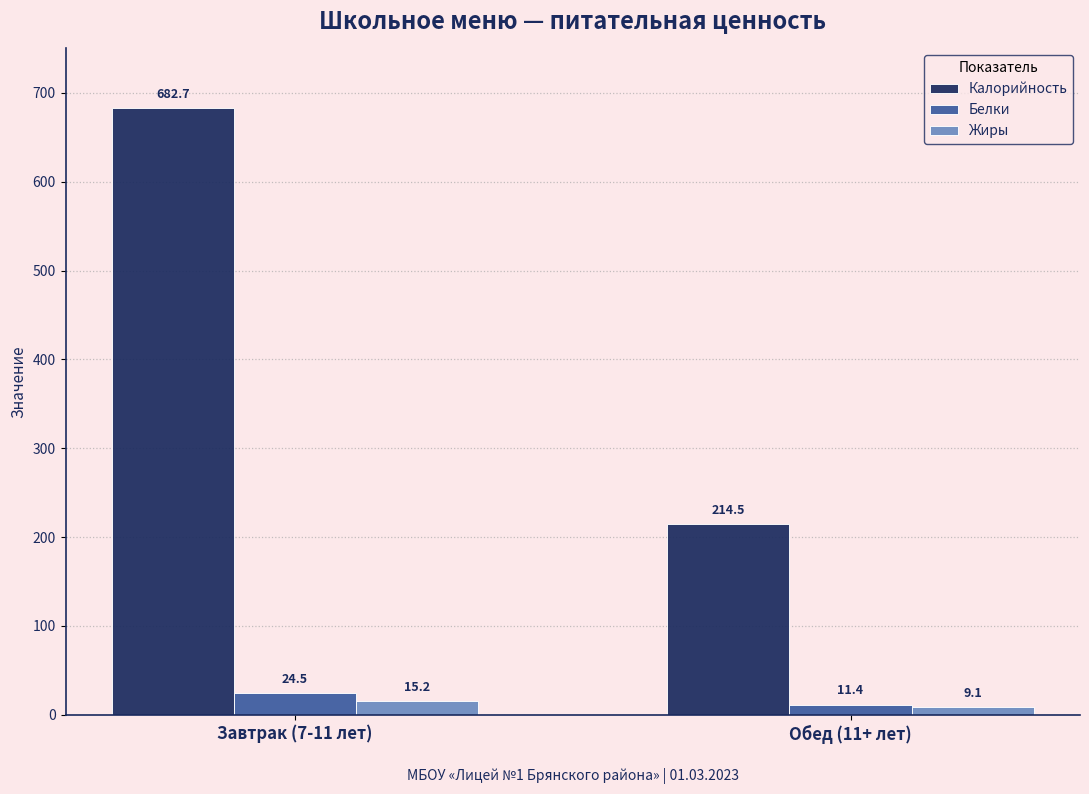

What is the sum of all Белки values?

35.9